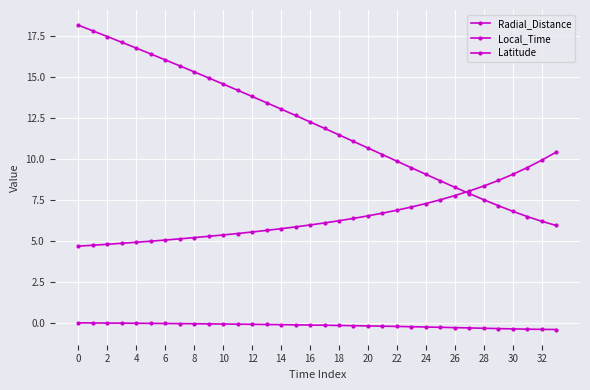

What is the sum of all Latitude values?

-5.3